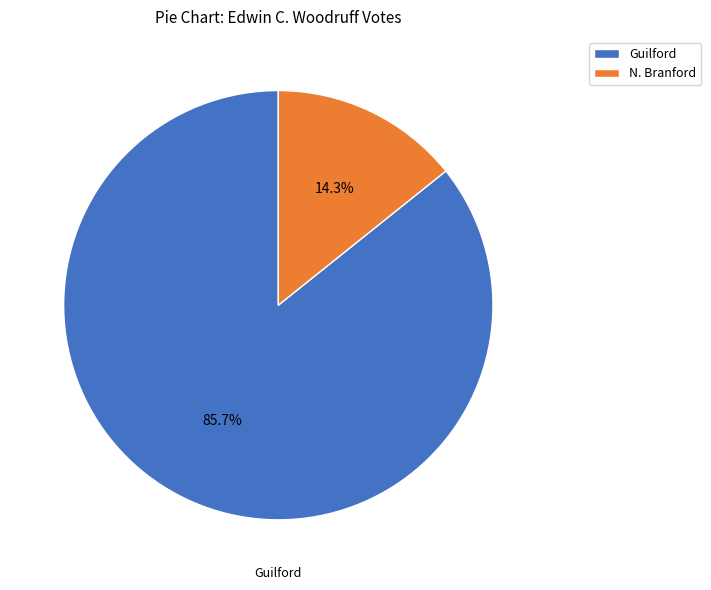

What percentage is the N. Branford slice, to the nearest percent?

14%